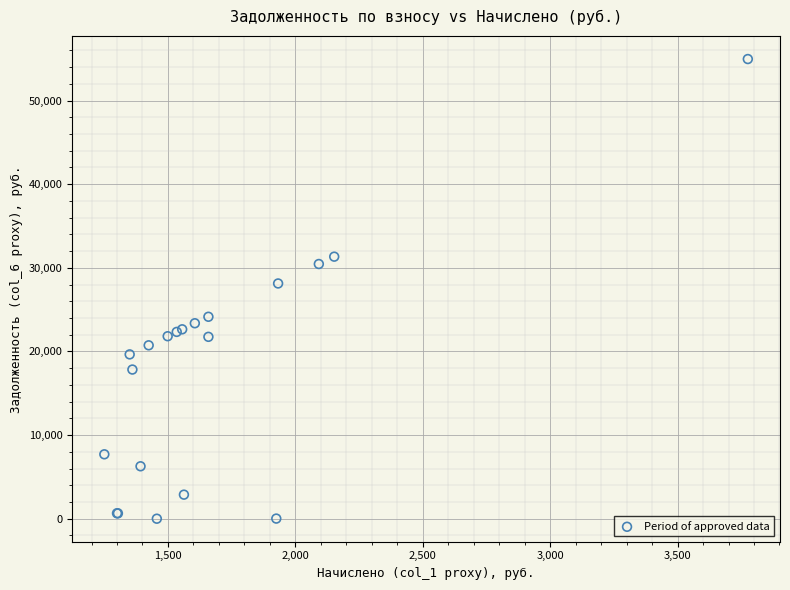

What Y value in the scatter plot is closest to 27482?

28129.2